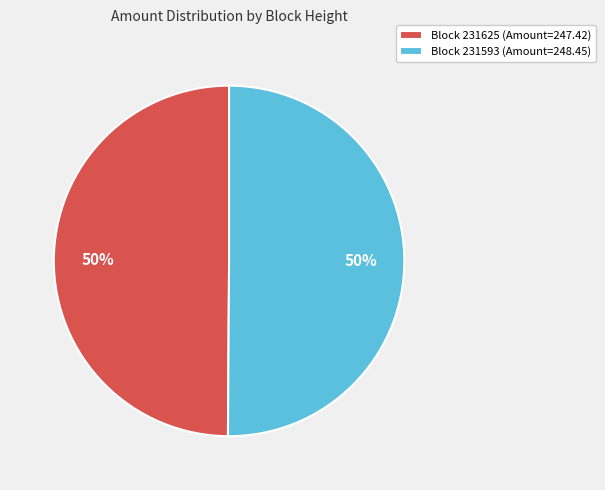

To the nearest percent, what is the combined percentage of Block 231593 (Amount=248.45) and Block 231625 (Amount=247.42)?

100%